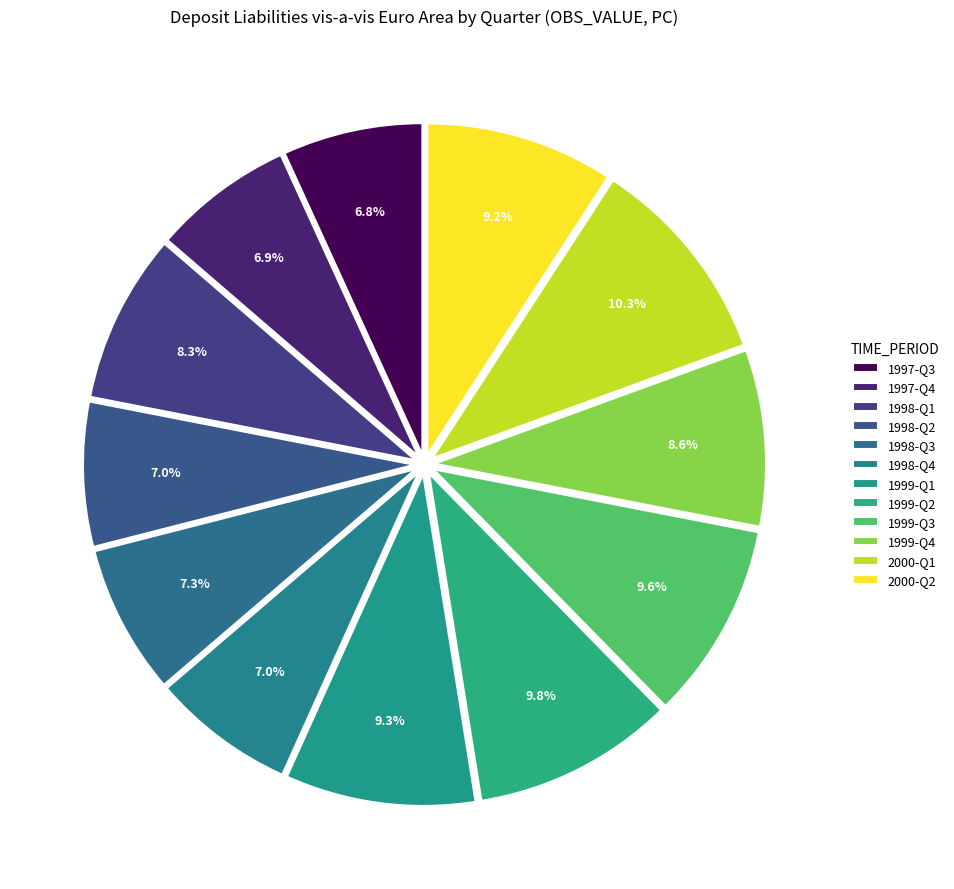

To the nearest percent, what is the average slice percentage?

8%